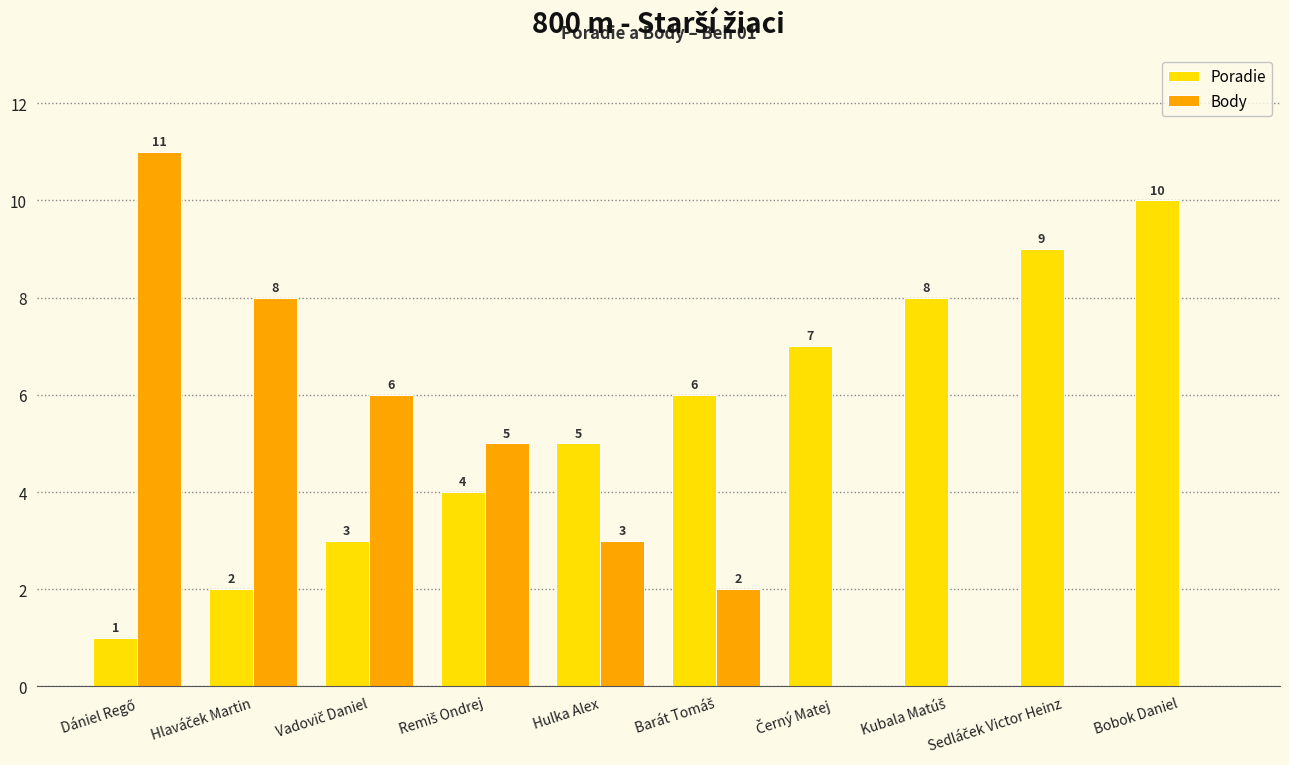

How many series are shown in this chart?

2